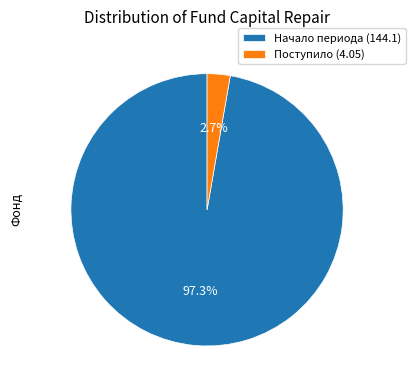

Which category accounts for the majority?

Начало периода (144.1)